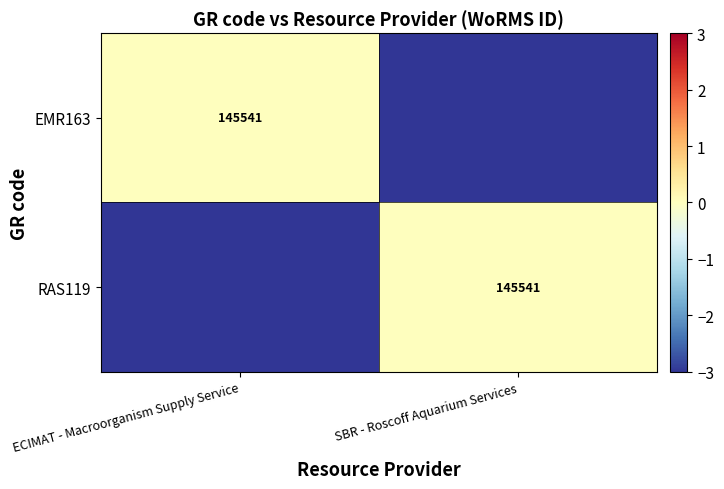

The EMR163 series shows 55090.9 at ECIMAT - Macroorganism Supply Service. True or false?

False